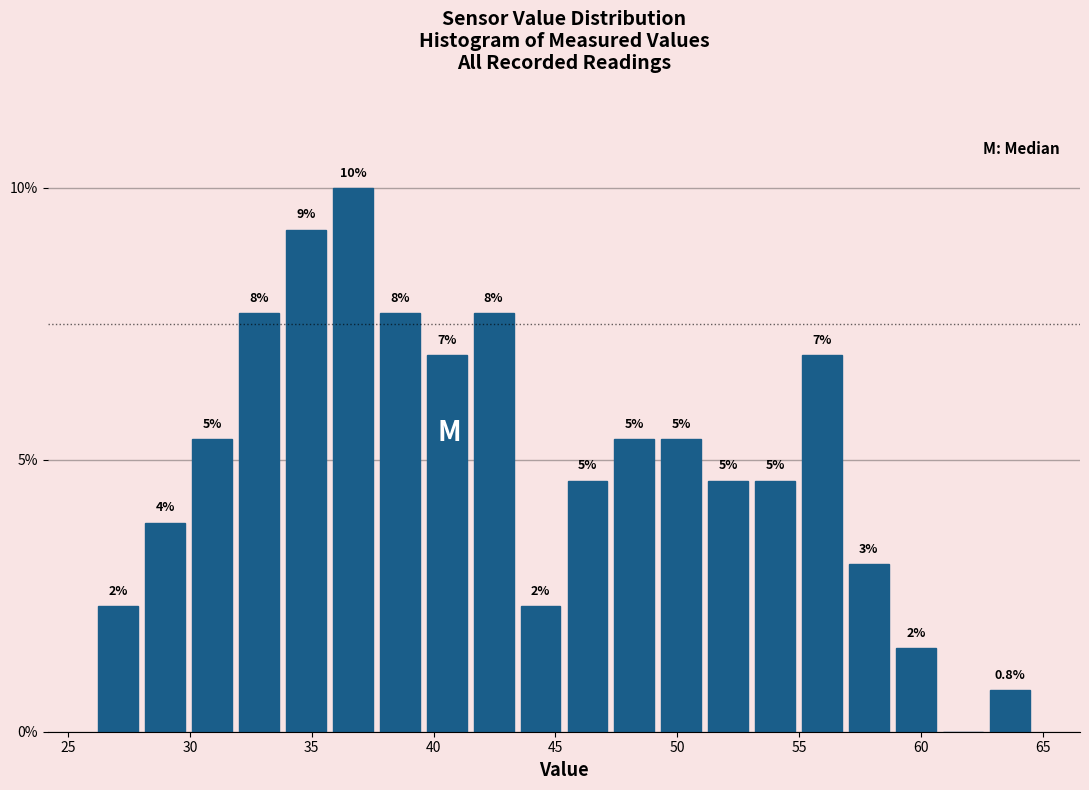

Read against the x-axis, roughly where is the centre of the tallest bar?

36.5